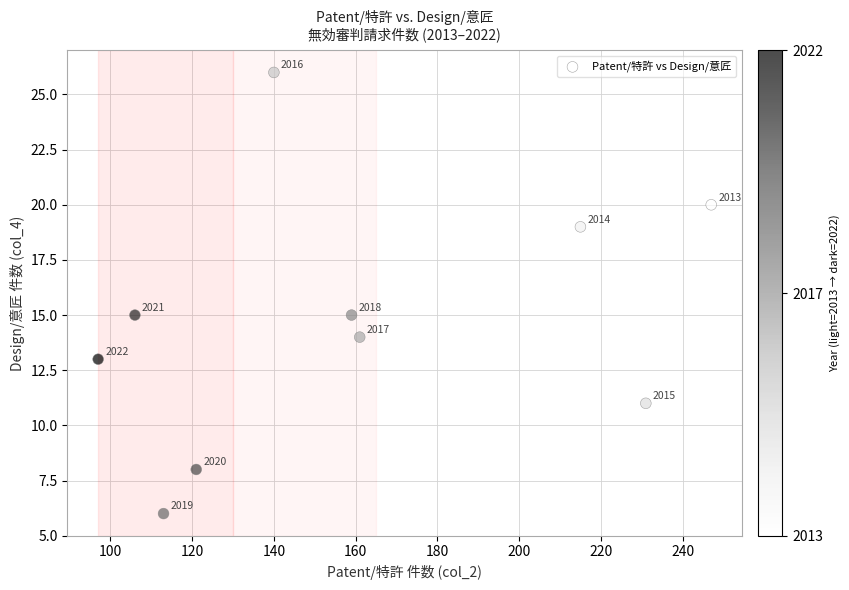

What is the average Y value?

15